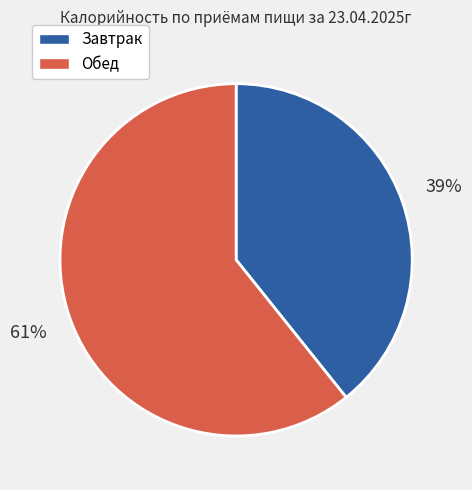

Does any single category account for the majority?

Yes